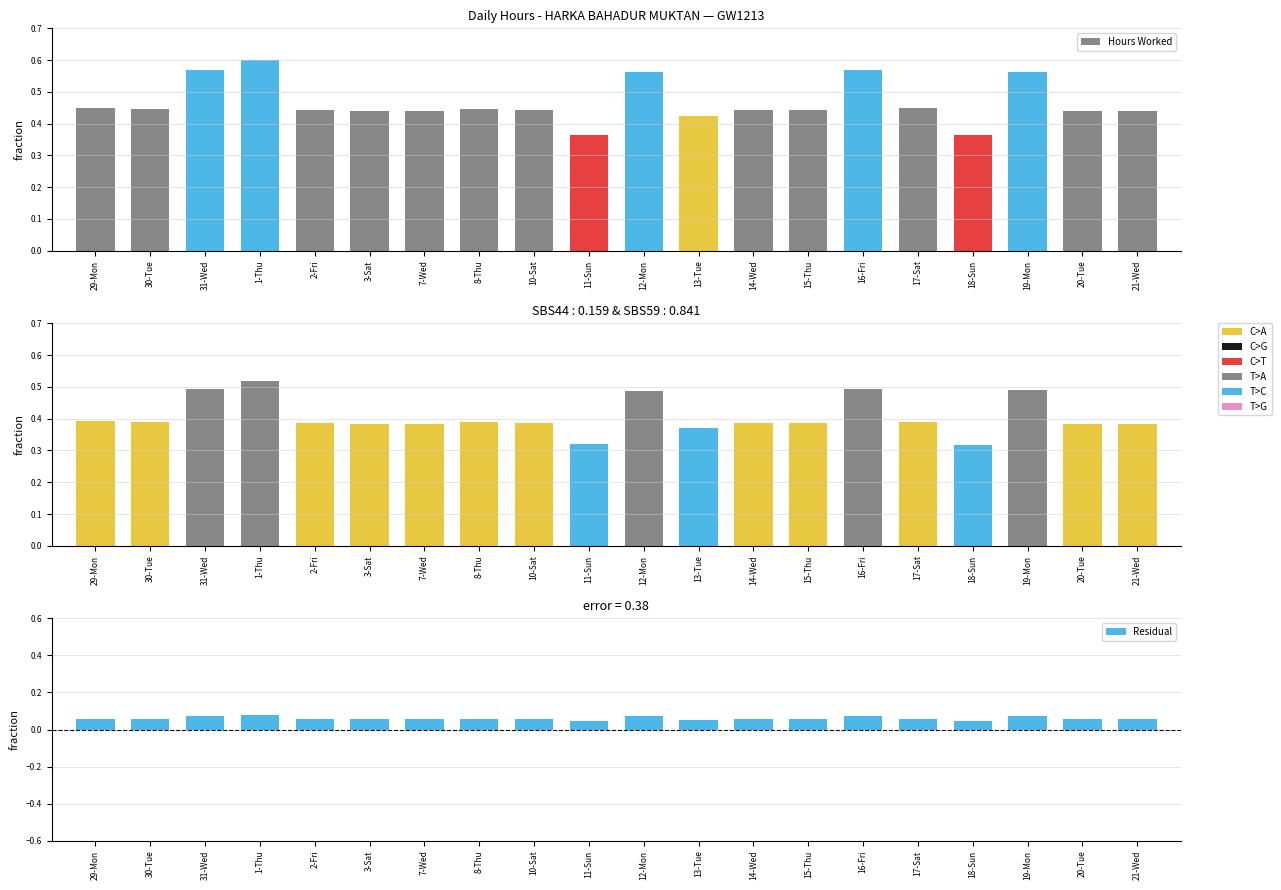

Which series has the widest spread of values?

Hours Worked